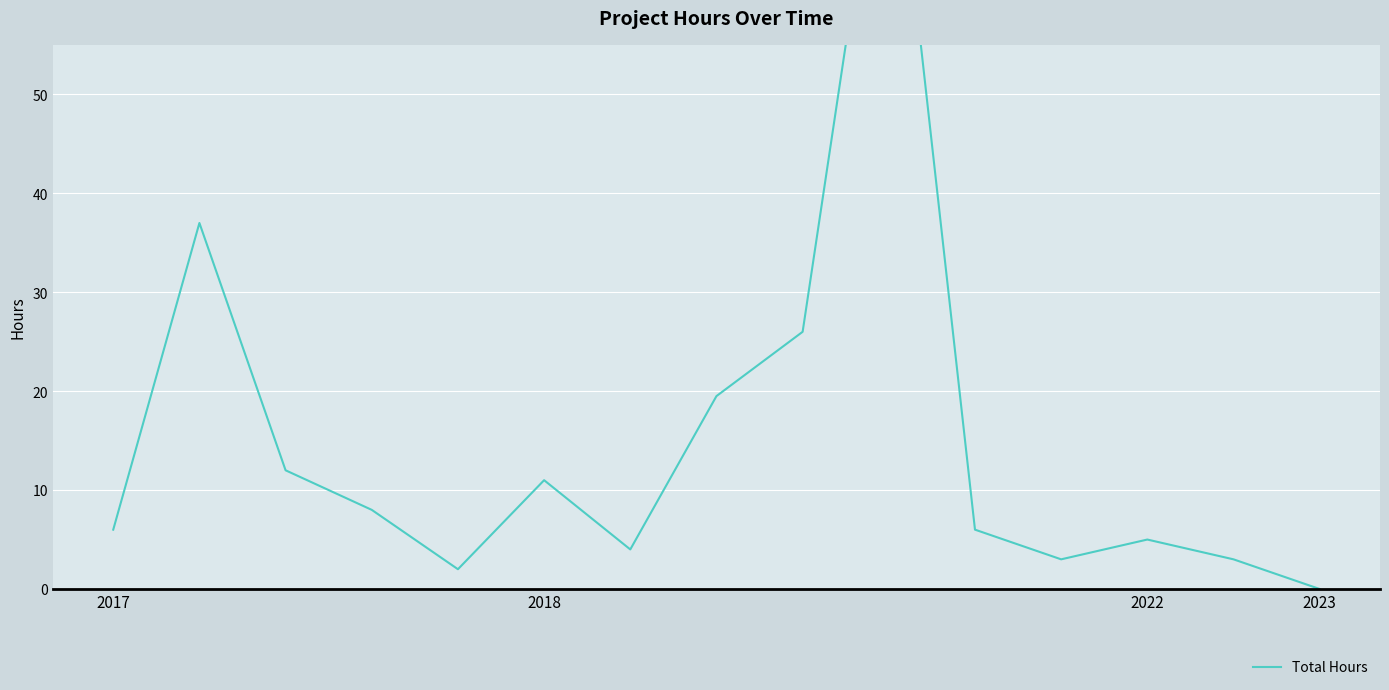

Approximately how many times larger is the value at 8 compared to 13?

8.7